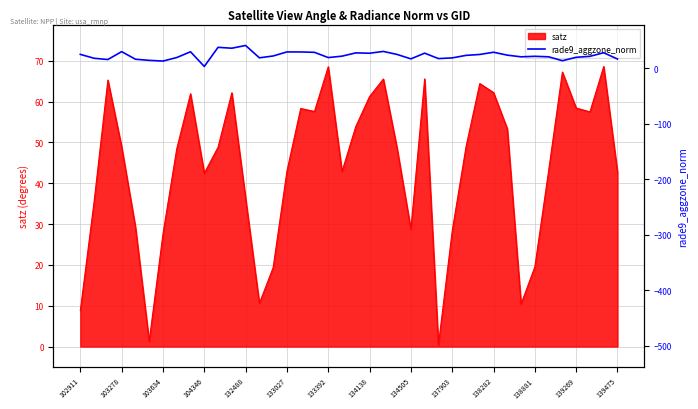

What is the change in value from 133392 to 138282?

+9.6